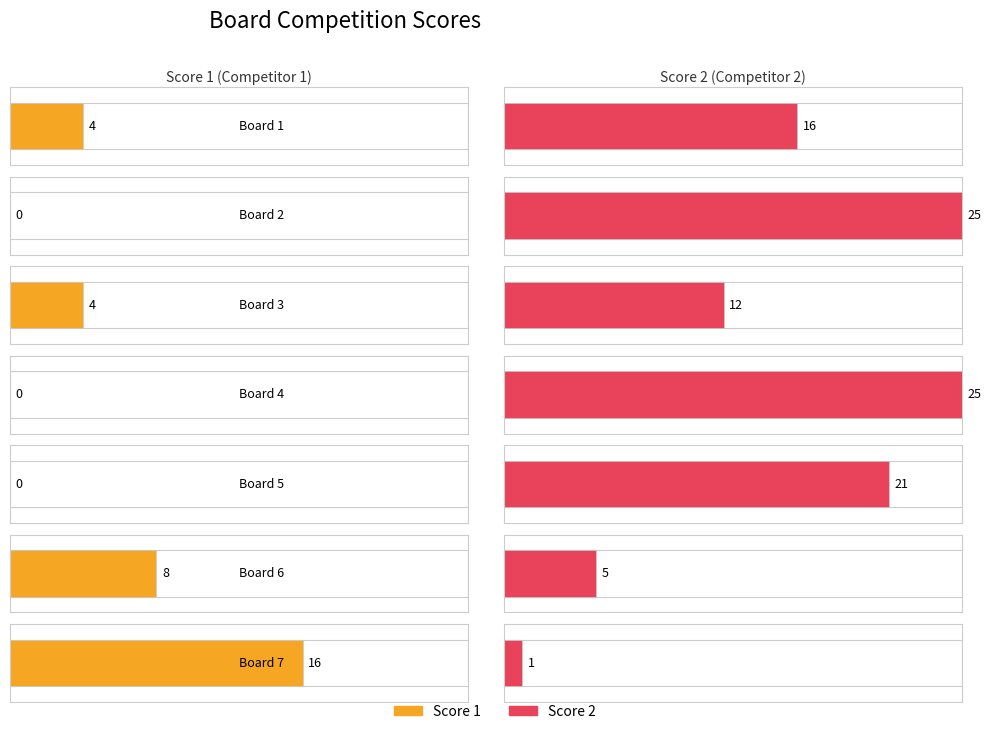

List the series in order of their peak value, lowest first.

Score 1, Score 2